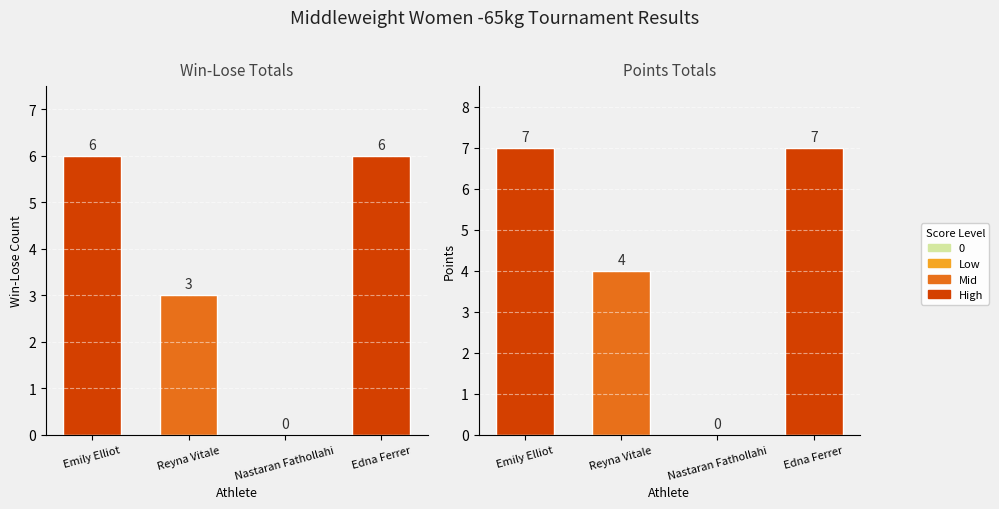

How many Win-Lose values are between 3 and 6?

3